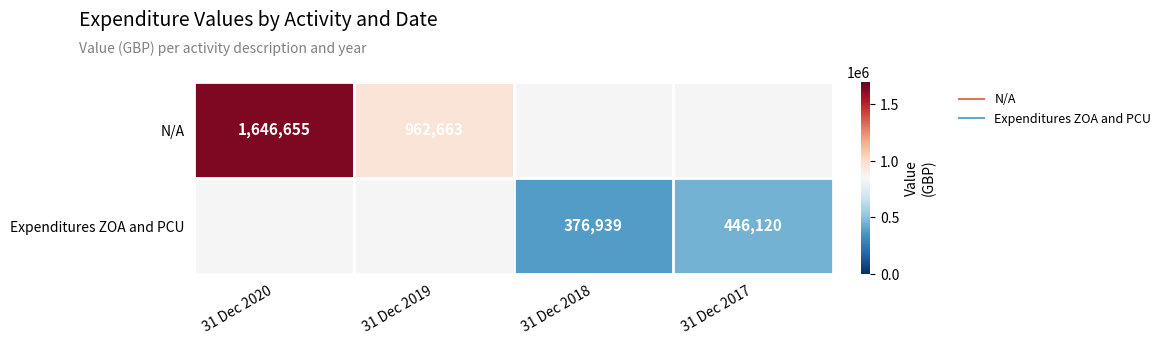

At which label does Expenditures ZOA and PCU reach its peak?

31 Dec 2020